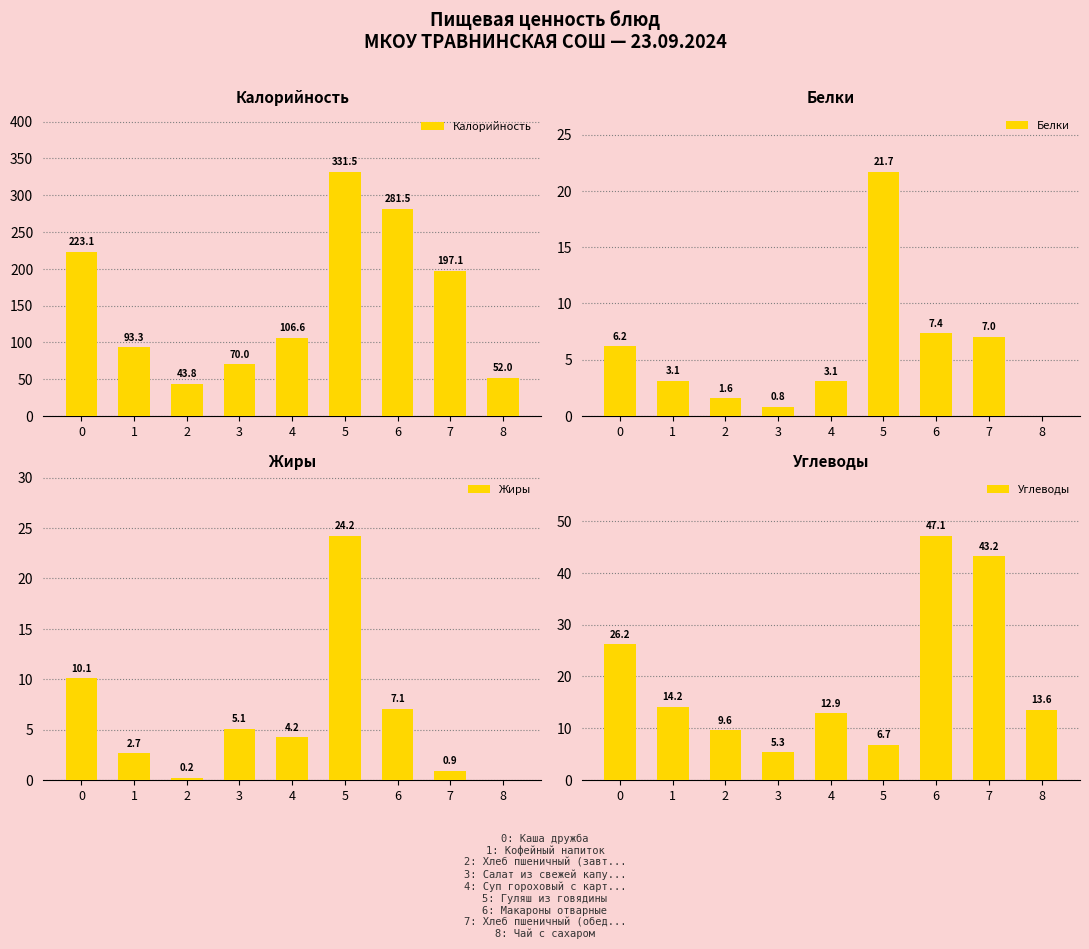

At how many categories does at least one series exceed 322?

1